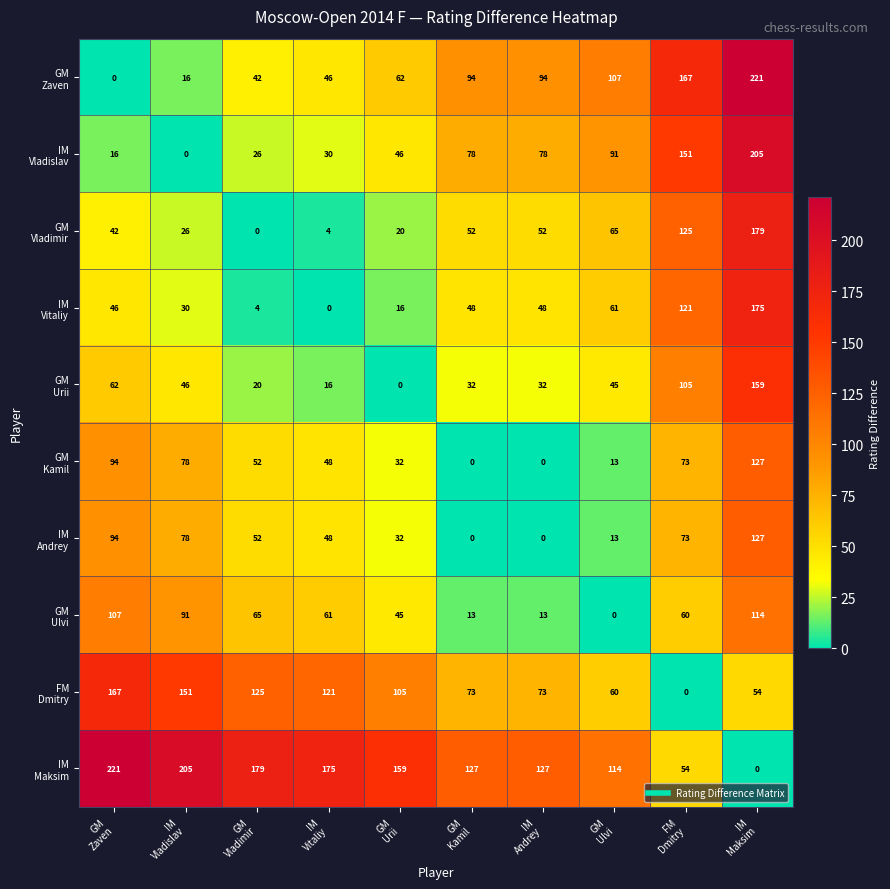

At how many categories does at least one series exceed 81?

10